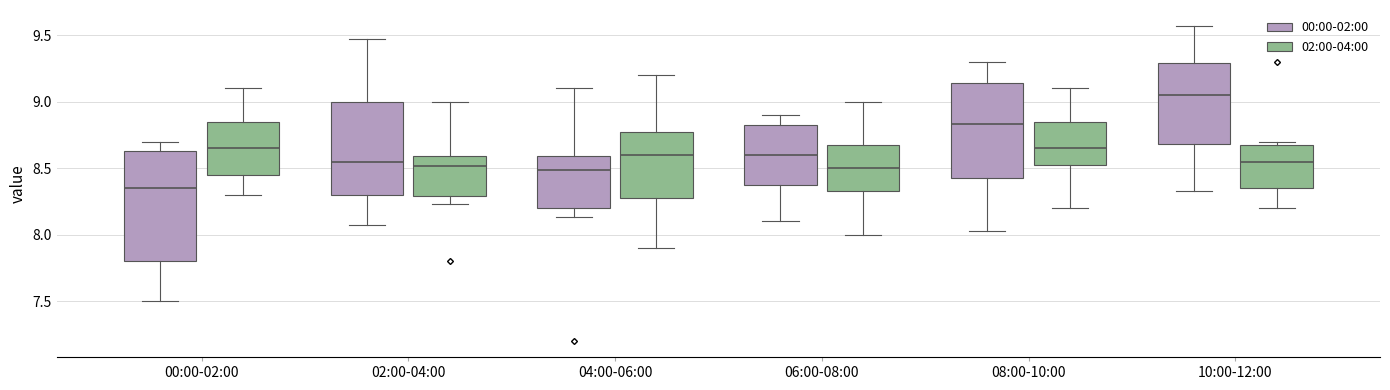

Where does the lower whisker of the box for 04:00-06:00 (00:00-02:00) end on the y-axis? The values are not printed on the chart, so give them approximately, as read against the axis.

8.15